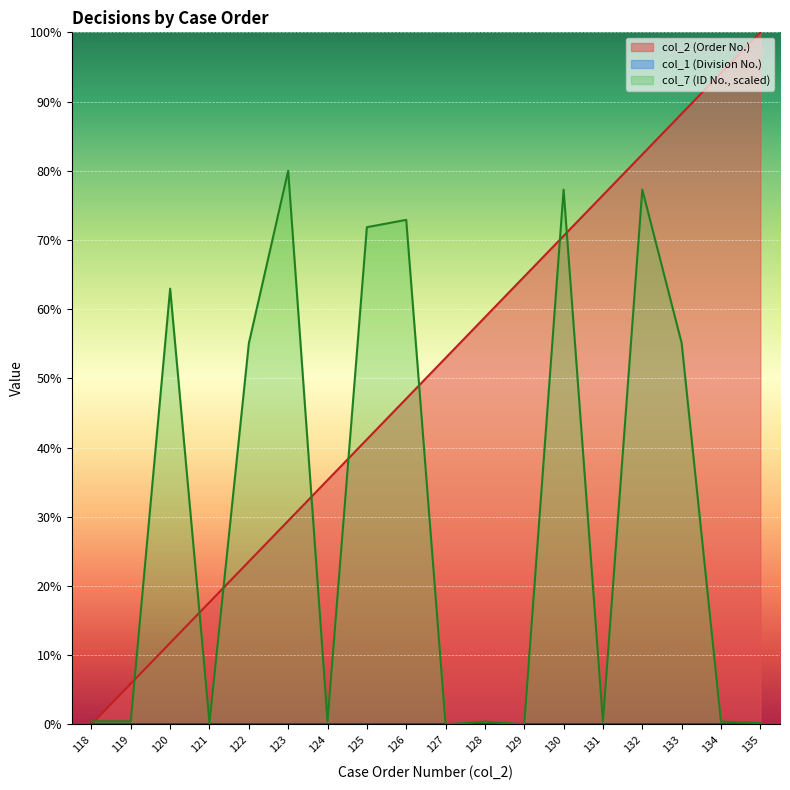

Which series changed the most between 129 and 130?

col_7 (ID No., scaled)